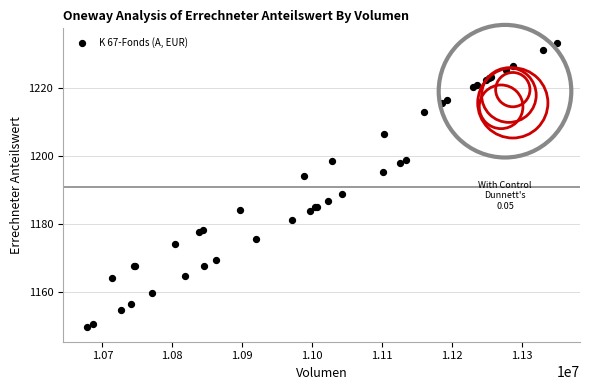

What Y value in the scatter plot is closest to 1191?

1189.0